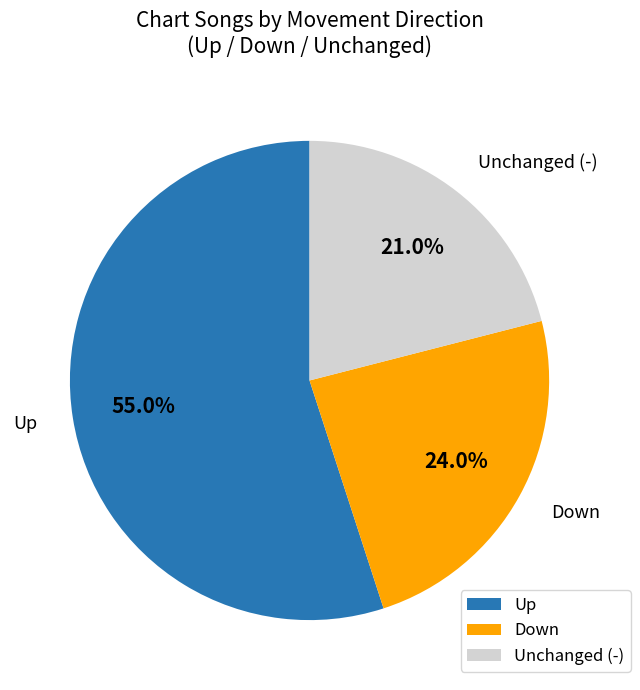

Which slice represents more than half of the pie?

Up